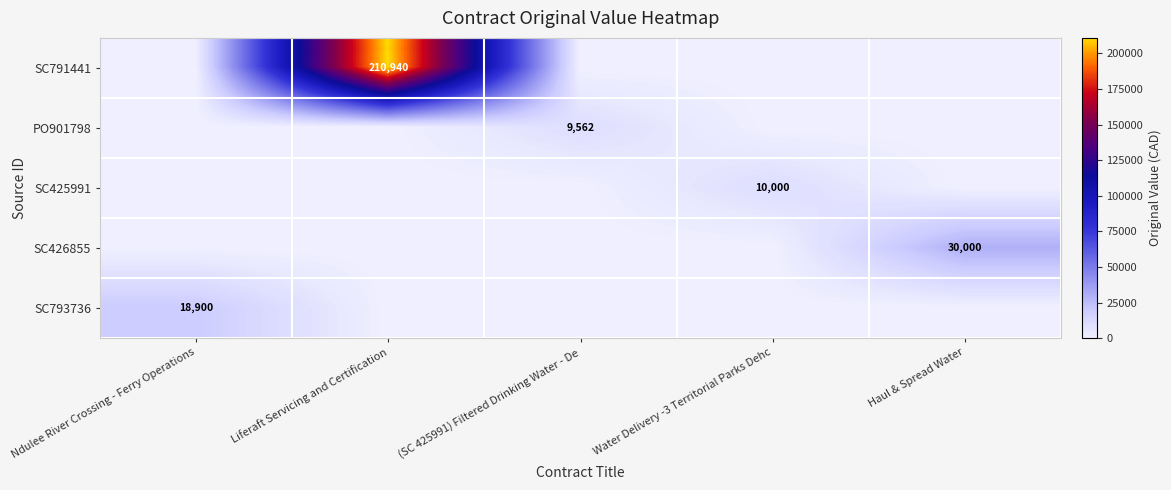

True or false: SC793736 has a value of 7526 at Ndulee River Crossing - Ferry Operations.

False